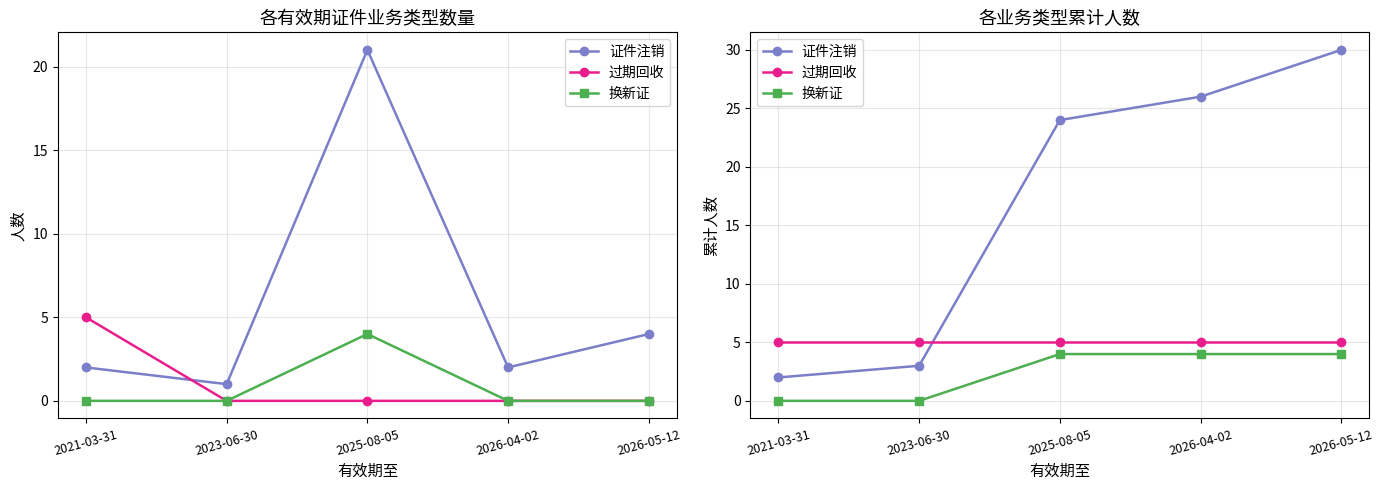

List the series in order of their overall mean, highest first.

证件注销, 过期回收, 换新证